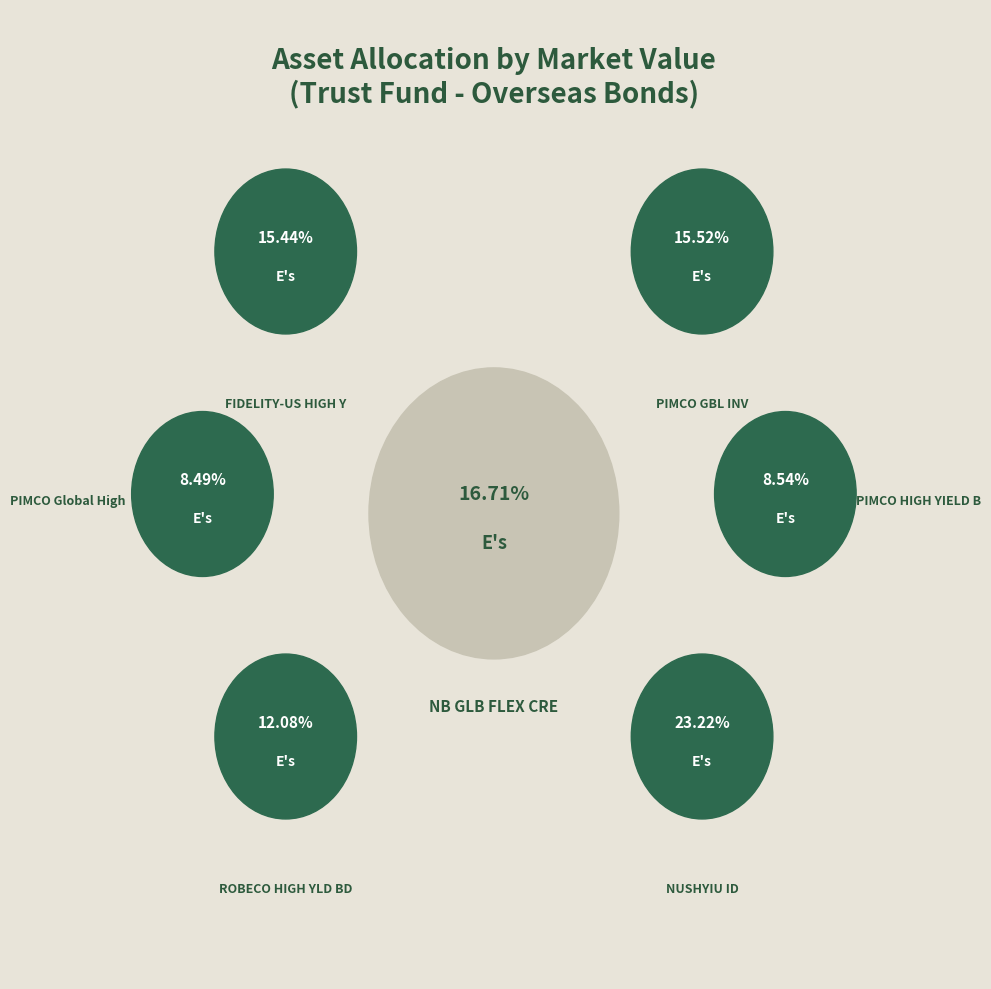

How many segments does this pie chart have?

7